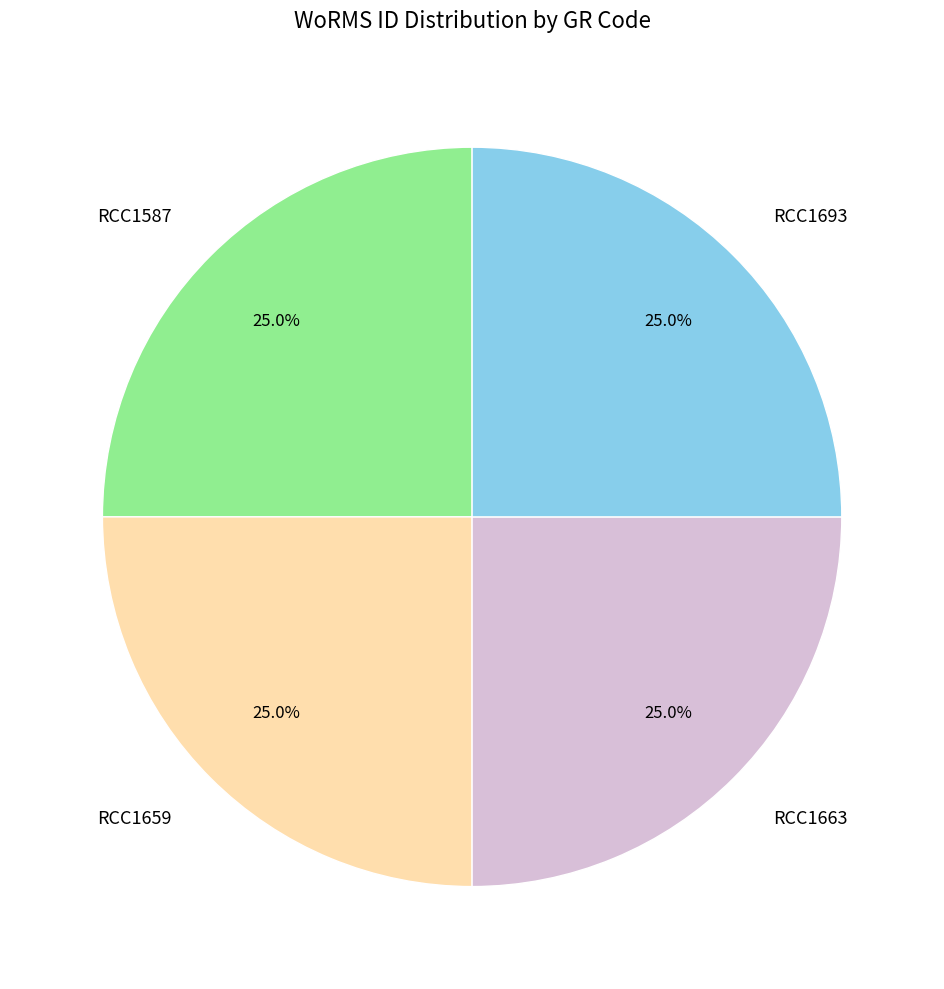

How many slices are in this pie chart?

4